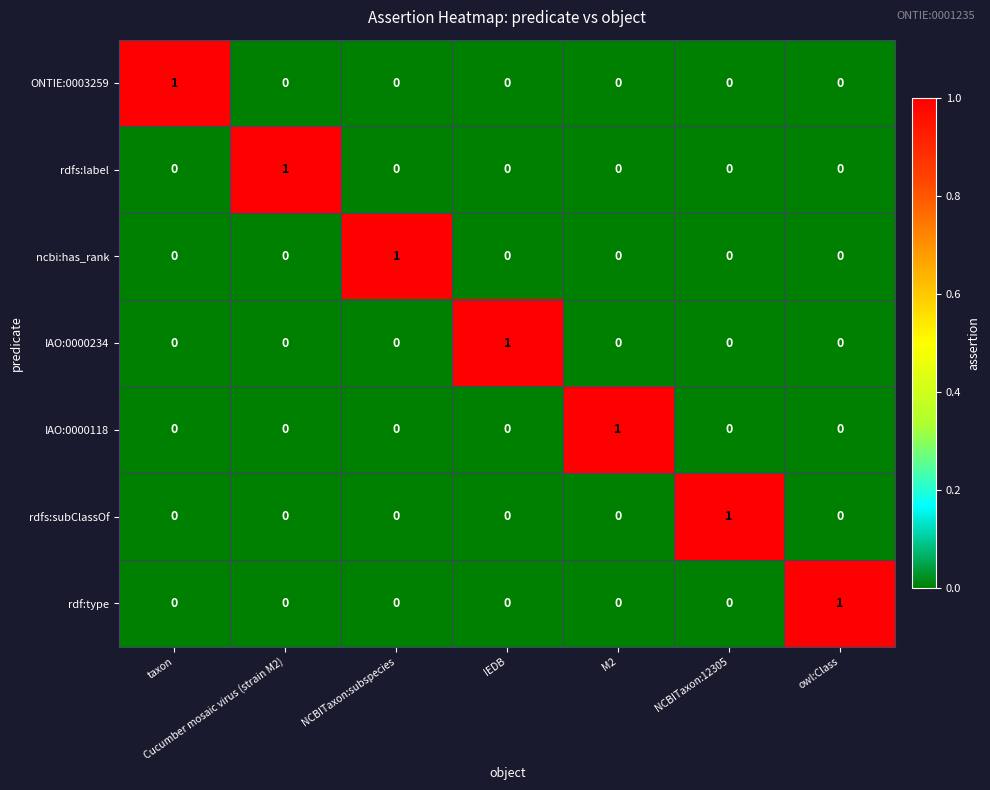

What is the total value across all series at owl:Class?

1